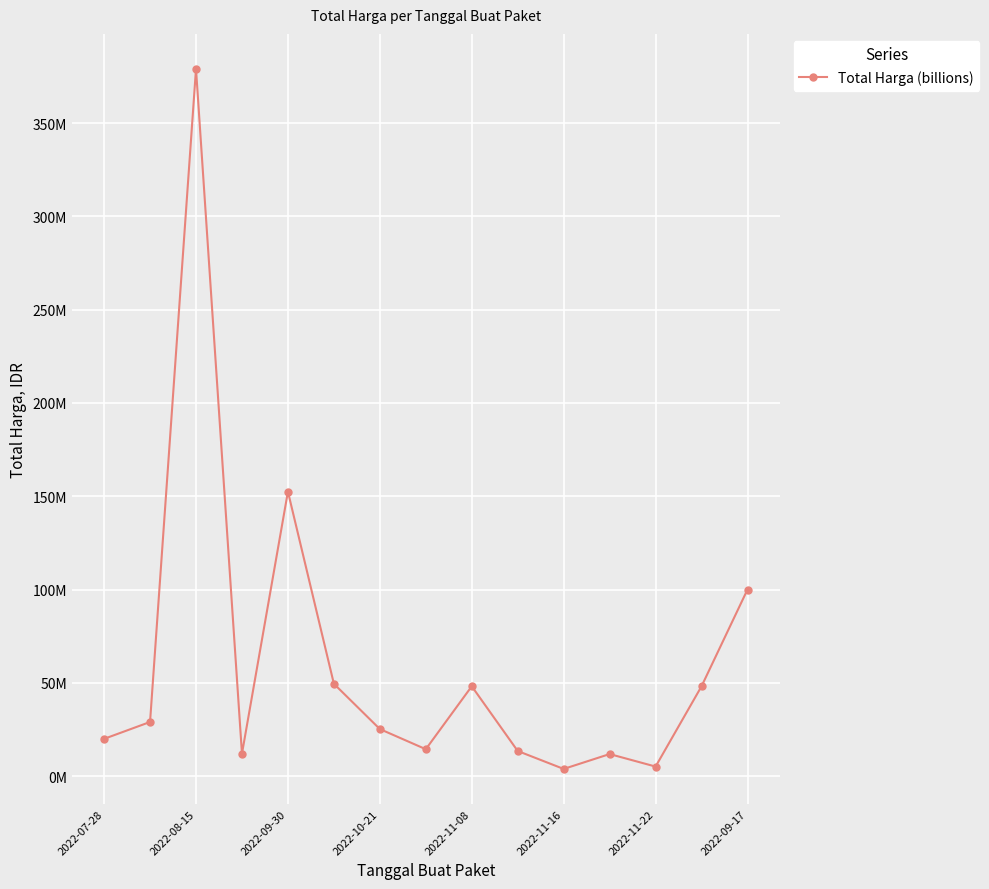

What is the difference between the second highest and minimum values?

148652000